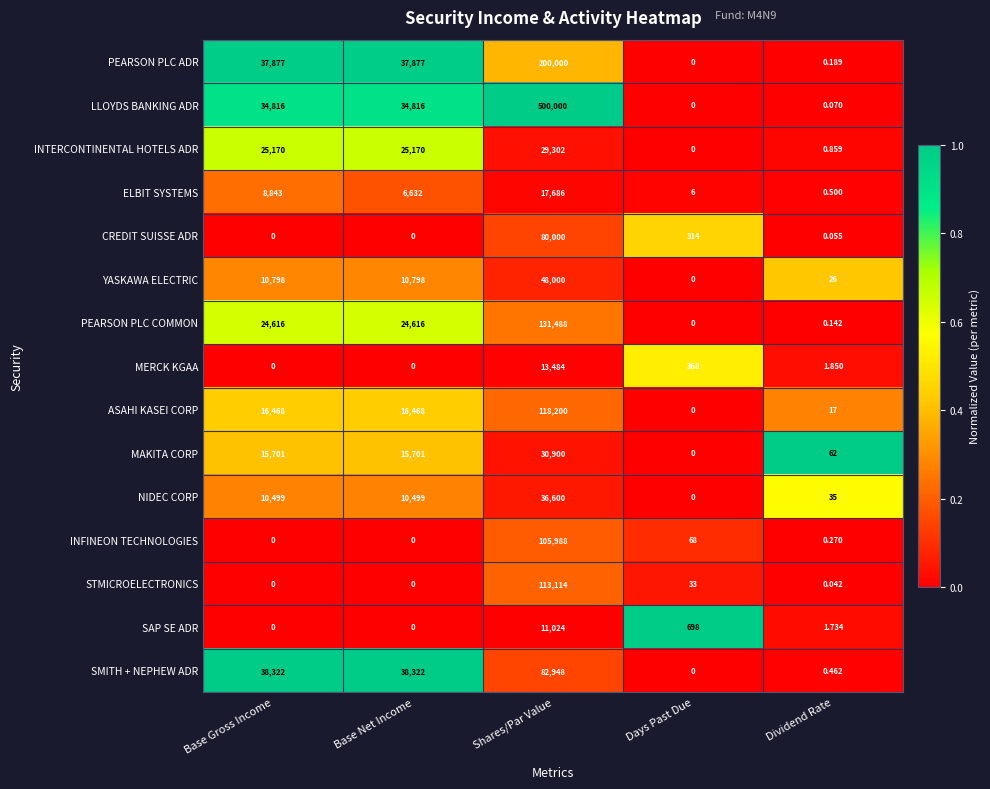

Rank the series by their maximum value, from lowest to highest.

SAP SE ADR, MERCK KGAA, ELBIT SYSTEMS, INTERCONTINENTAL HOTELS ADR, MAKITA CORP, NIDEC CORP, YASKAWA ELECTRIC, CREDIT SUISSE ADR, SMITH + NEPHEW ADR, INFINEON TECHNOLOGIES, STMICROELECTRONICS, ASAHI KASEI CORP, PEARSON PLC COMMON, PEARSON PLC ADR, LLOYDS BANKING ADR